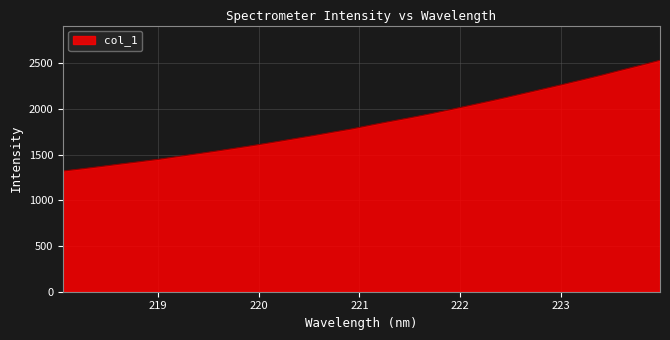

What is the difference between the maximum and minimum values?

1211.3